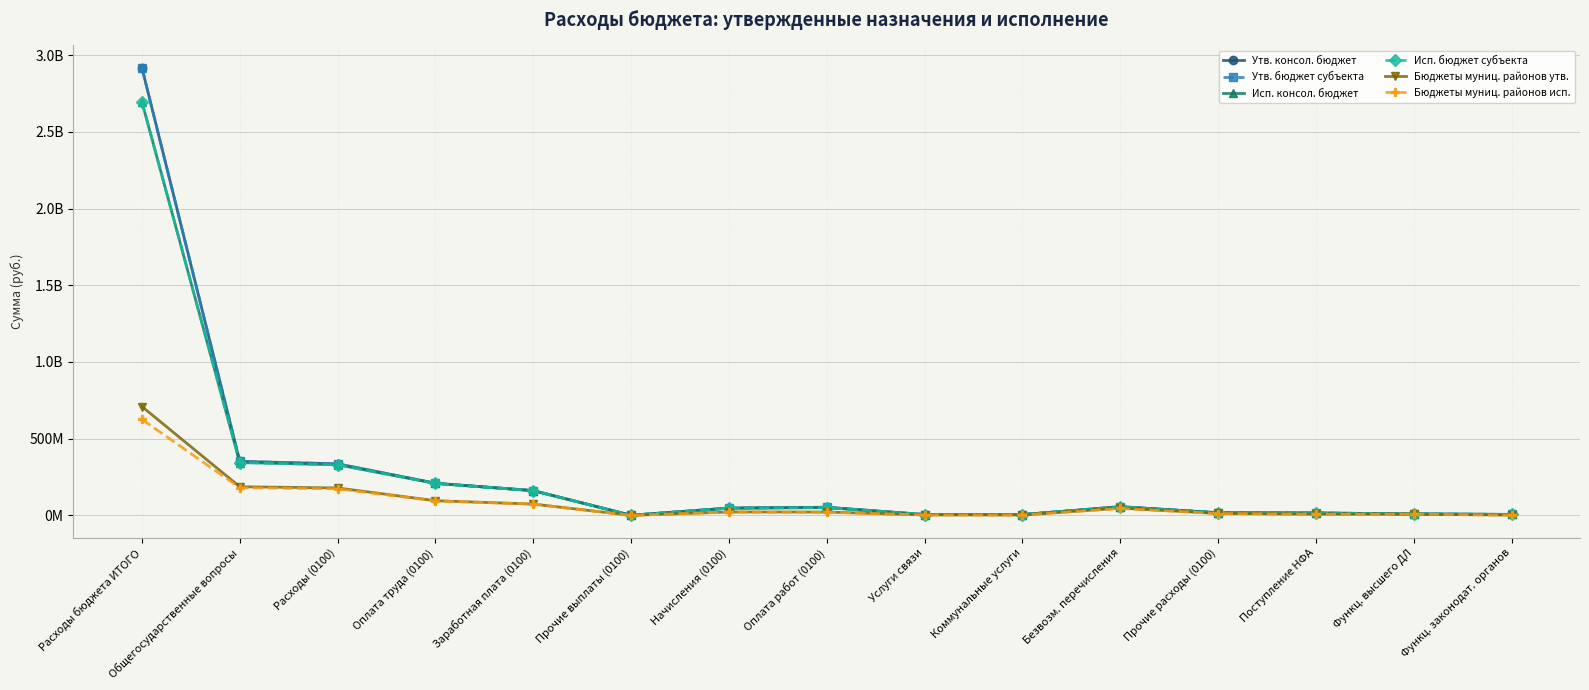

What value does the Бюджеты муниц. районов исп. series have at Безвозм. перечисления?

44929693.4